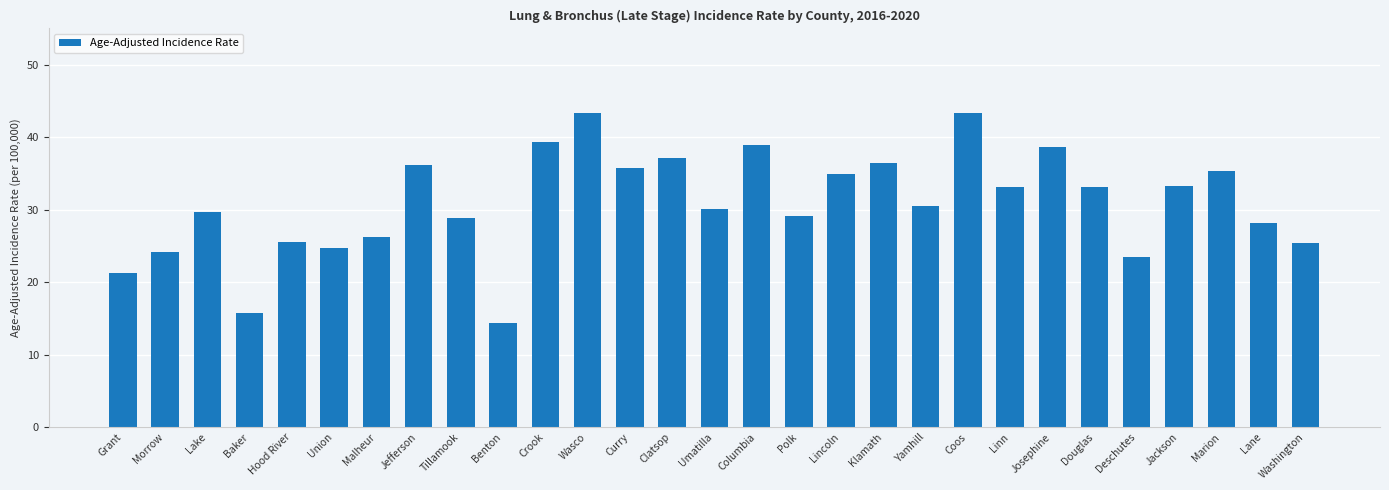

What position from the right is Benton?

20